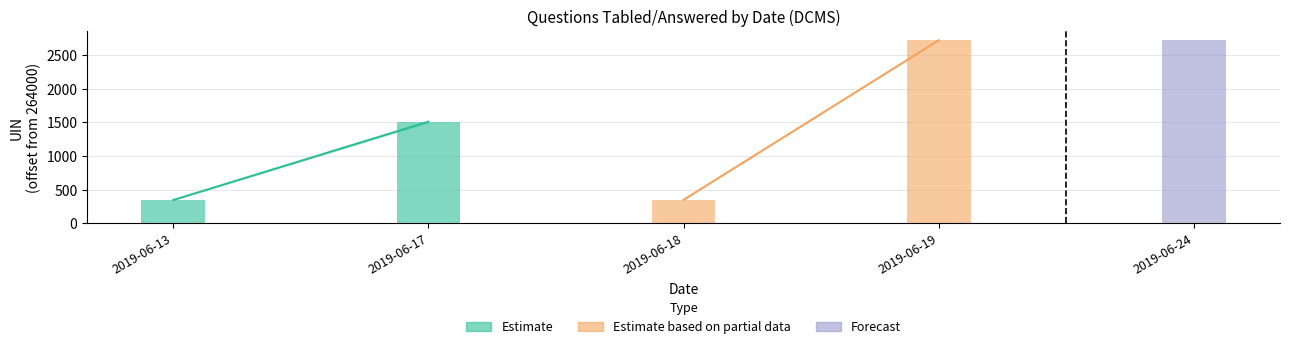

Which has a higher value, 2019-06-17 or 2019-06-13?

2019-06-17